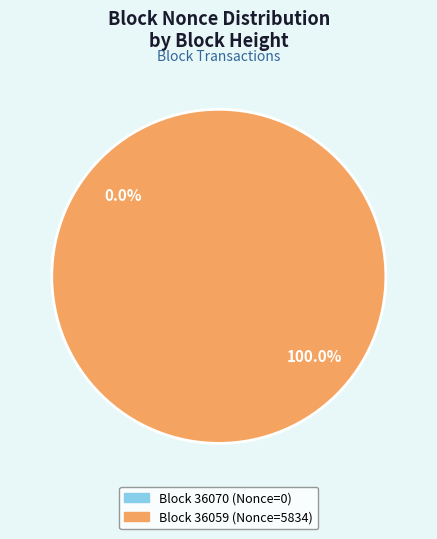

How many segments does this pie chart have?

2